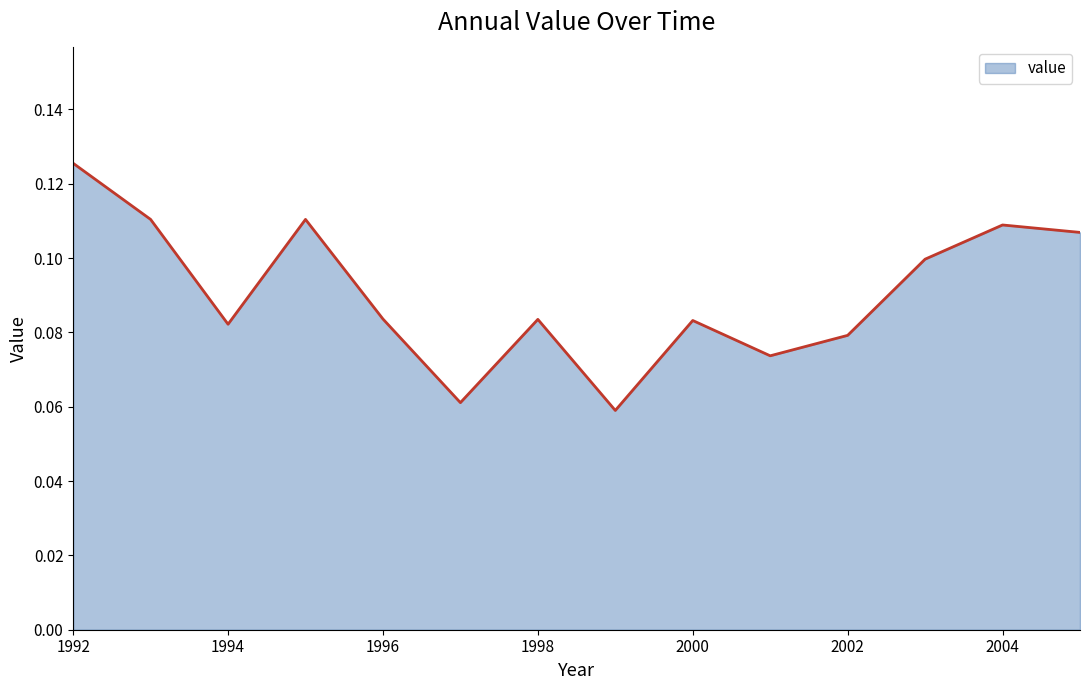

Reading left to right, transcribe all the data shown in this chart.

0.1	0.1	0.1	0.1	0.1	0.1	0.1	0.1	0.1	0.1	0.1	0.1	0.1	0.1